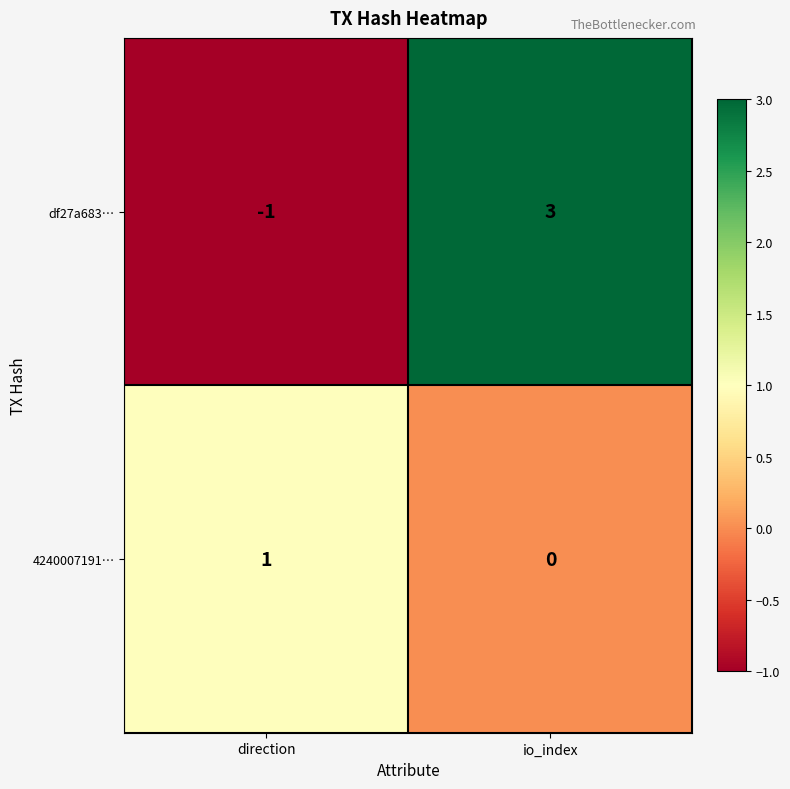

How many distinct data groups are displayed?

2